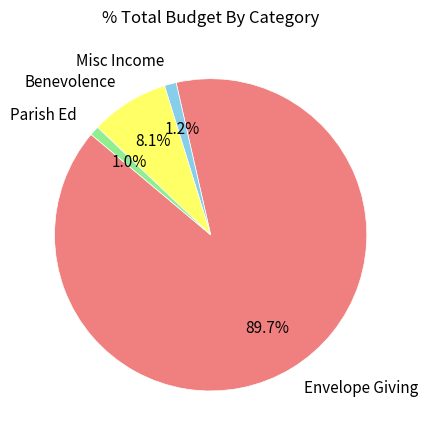

What is the largest slice in the pie chart?

Envelope Giving